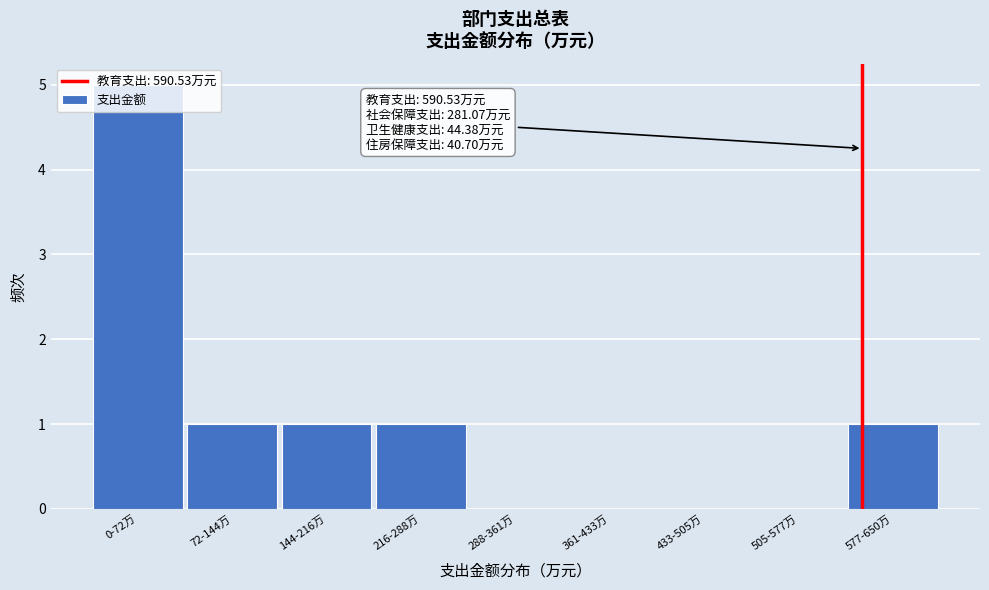

Is it true that the value at 288-361万 is 0?

True